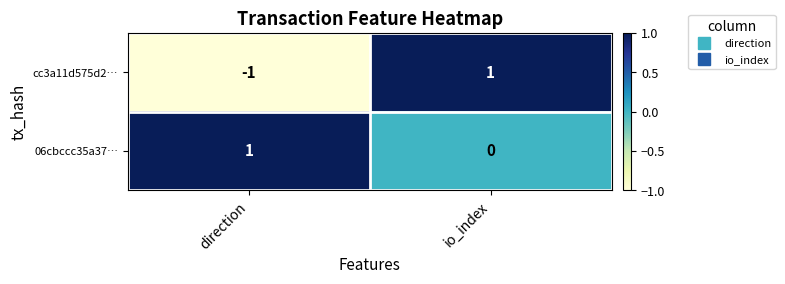

Rank the categories by cc3a11d575d2… value from lowest to highest.

direction, io_index